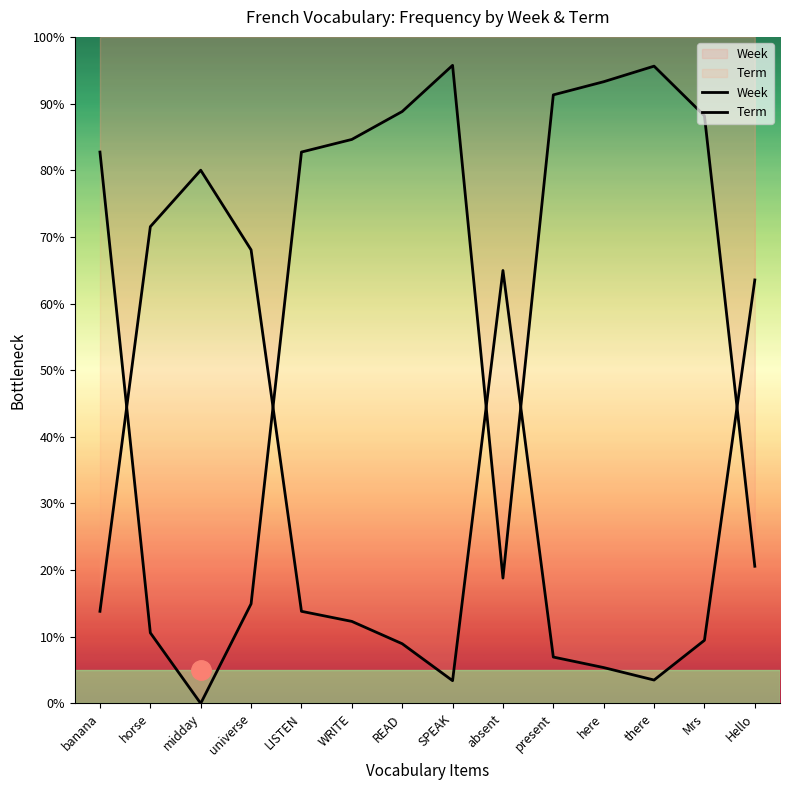

What is the total value across all series at Hello?

84.1